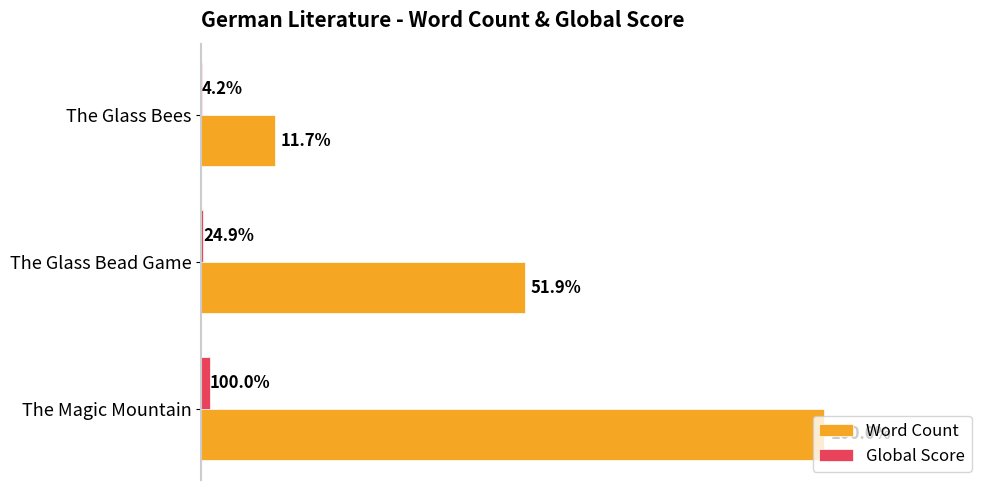

What are all the series names shown in the legend?

Word Count, Global Score